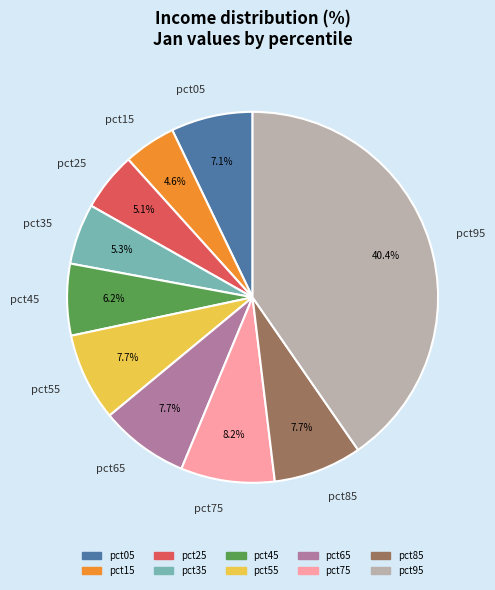

To the nearest percent, what percentage of the pie is pct85?

8%